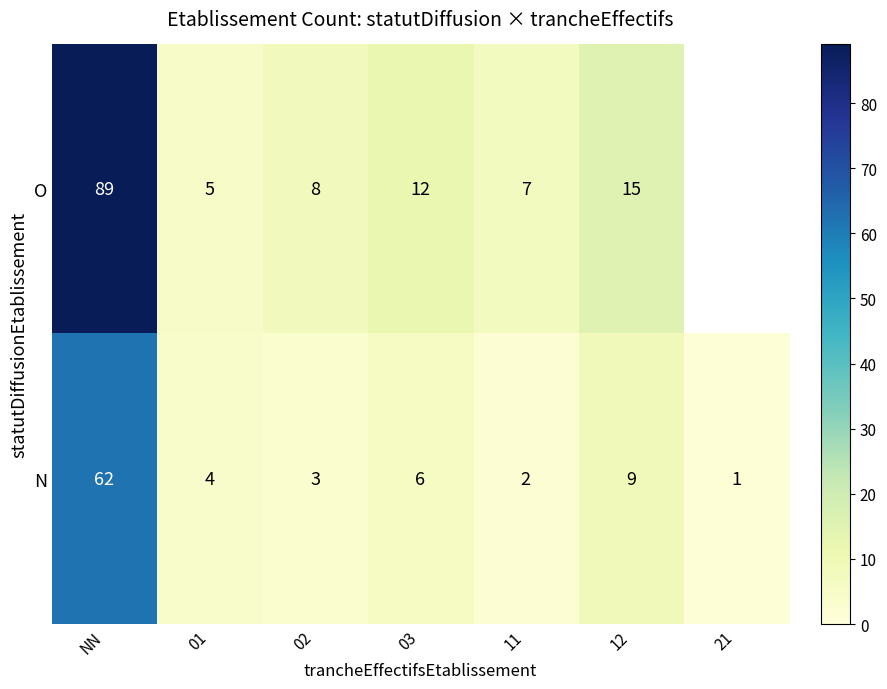

Is the value of O at 03 greater than the value of N at 21?

Yes